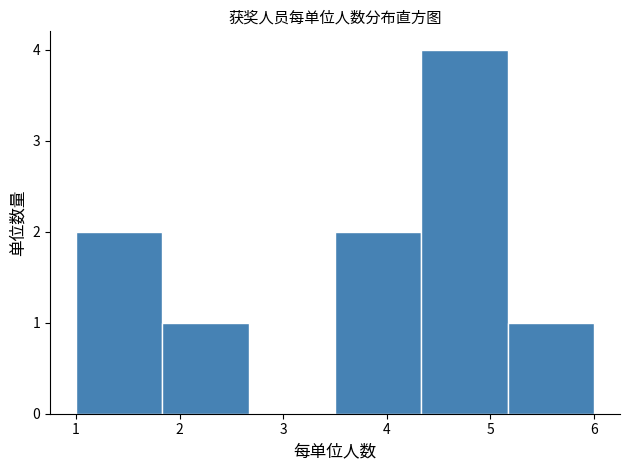

Reading left to right, list every bar in this chart as the range it spans on the x-axis followed by its height. Neither the bar edges nor the heights are printed on the chart, so give them approximately, as read against the axes.

1.0 to 1.8: 2
1.8 to 2.7: 1
2.7 to 3.5: 0
3.5 to 4.3: 2
4.3 to 5.2: 4
5.2 to 6.0: 1